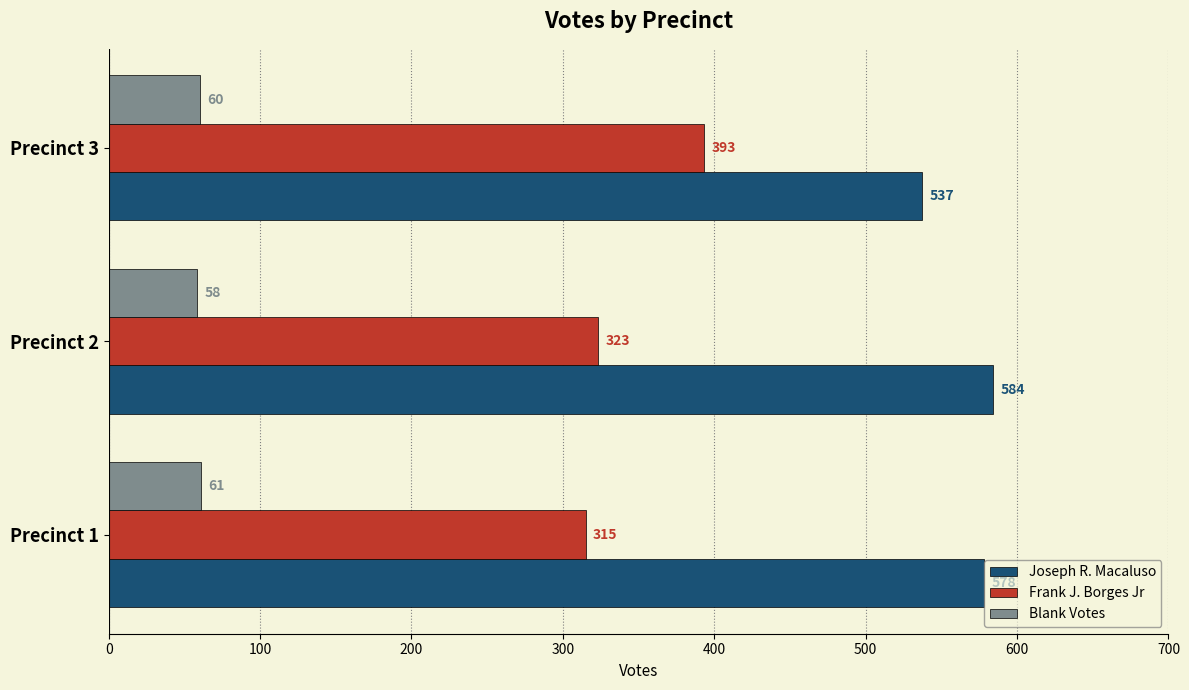

At how many categories does at least one series exceed 156?

3